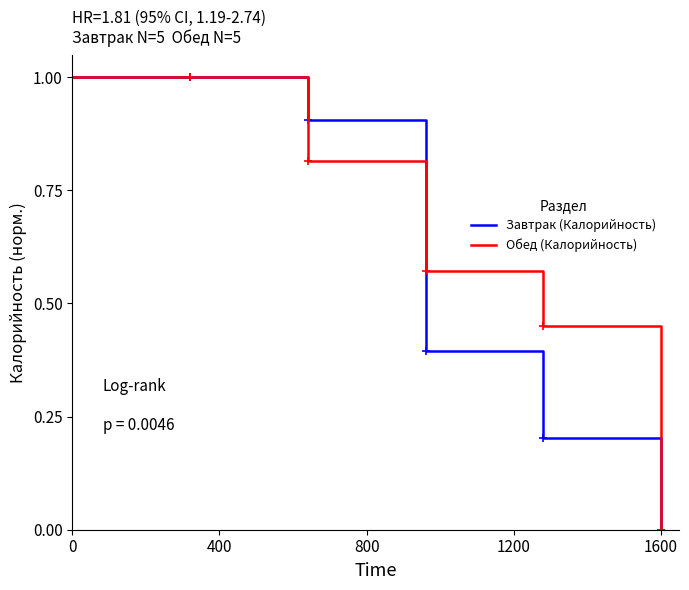

Which series has the largest range (max minus min)?

Завтрак (Калорийность)